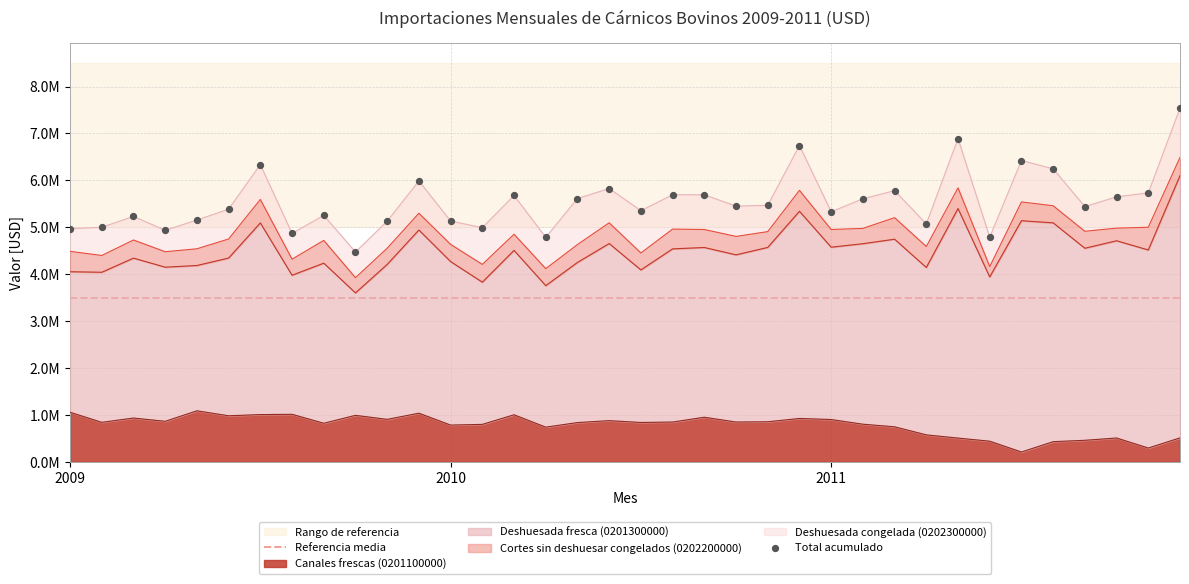

What are all the series names shown in the legend?

Canales frescas (0201100000), Deshuesada fresca (0201300000), Cortes sin deshuesar congelados (0202200000), Deshuesada congelada (0202300000)